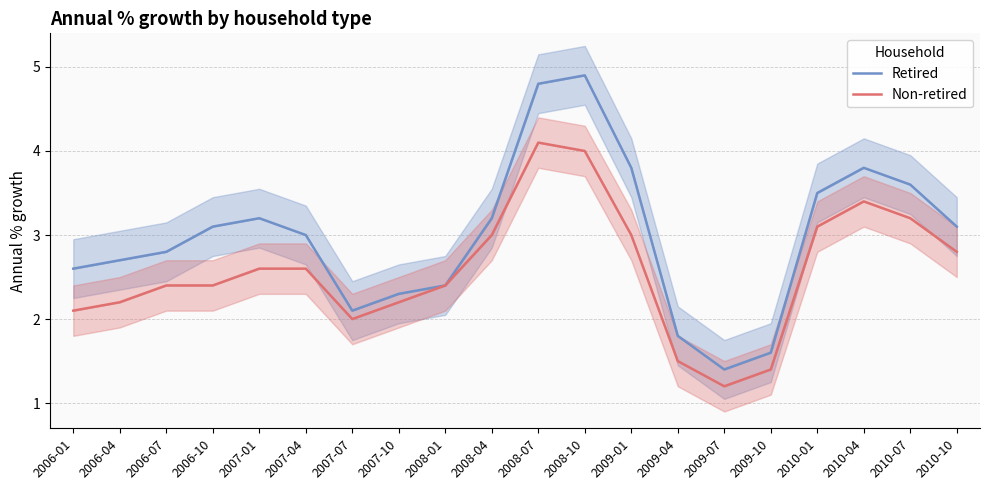

What is the difference between the highest and lowest values at 2006-10?

0.7